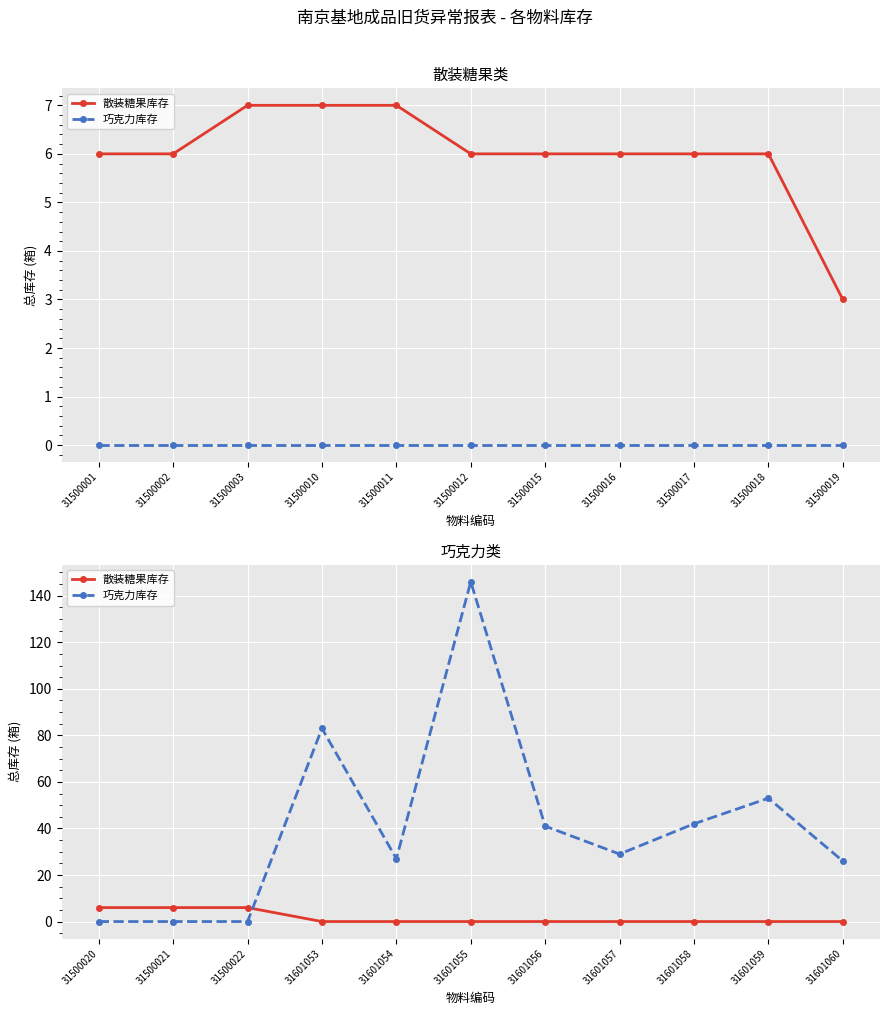

What is the maximum value shown in the chart?

146